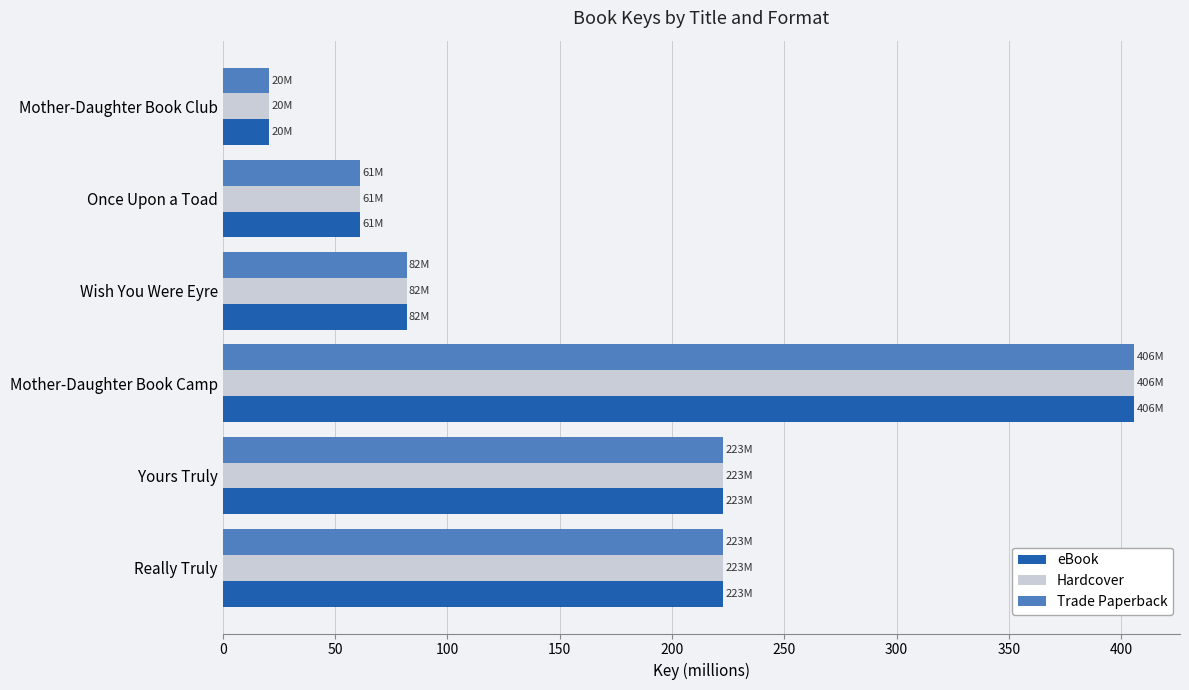

How many categories are shown in the chart?

6